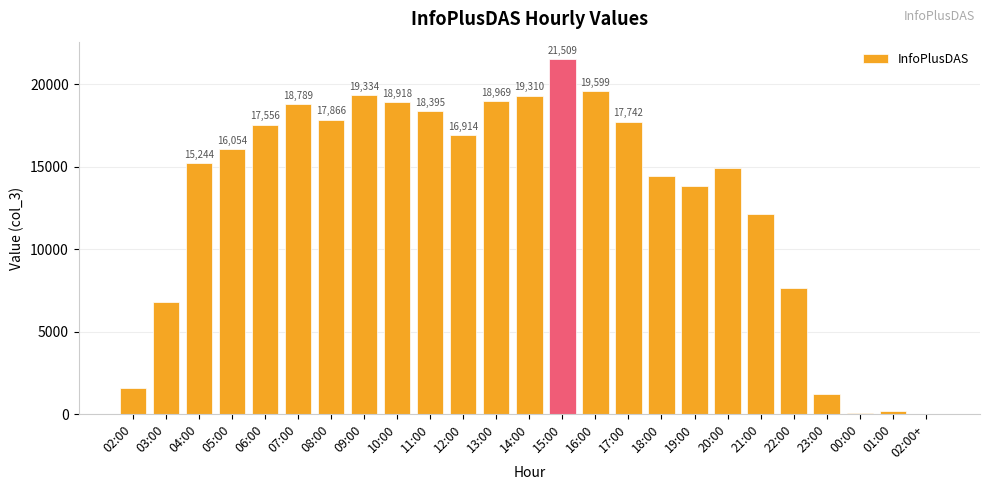

What is the sum of the values at 19:00 and 11:00?

32210